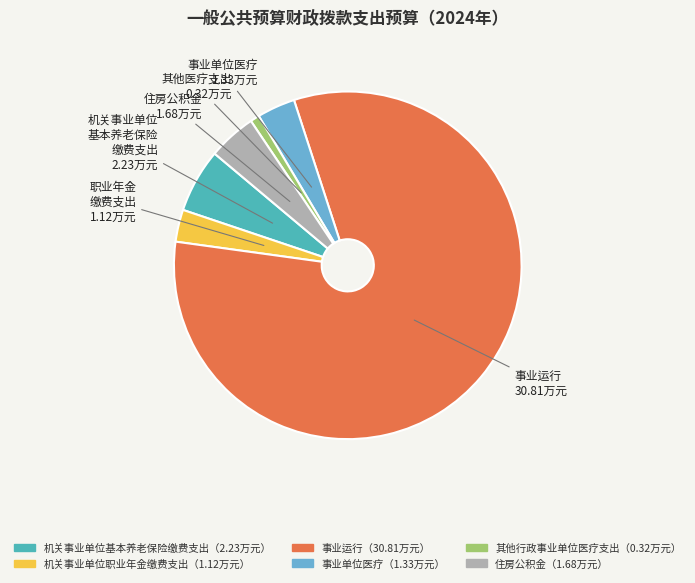

Is there any slice that represents more than half of the pie?

Yes